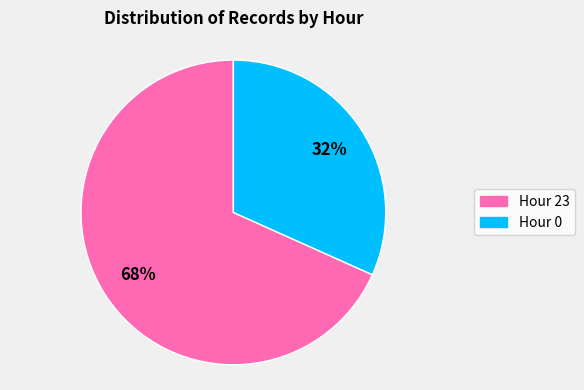

What is the smallest slice in the pie chart?

Hour 0